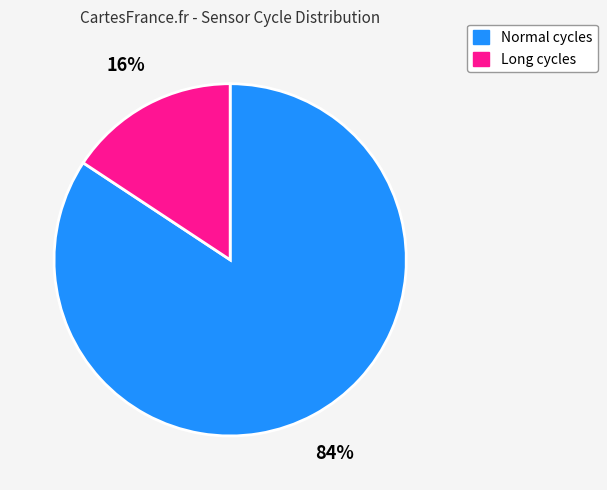

Does any single category account for the majority?

Yes